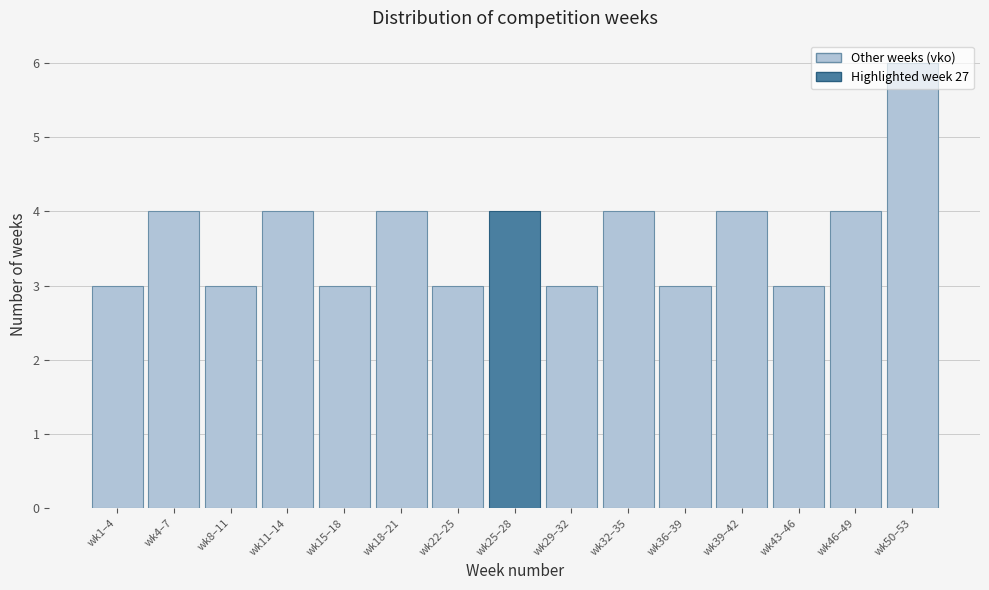

True or false: the data shows 2 at wk36–39.

False